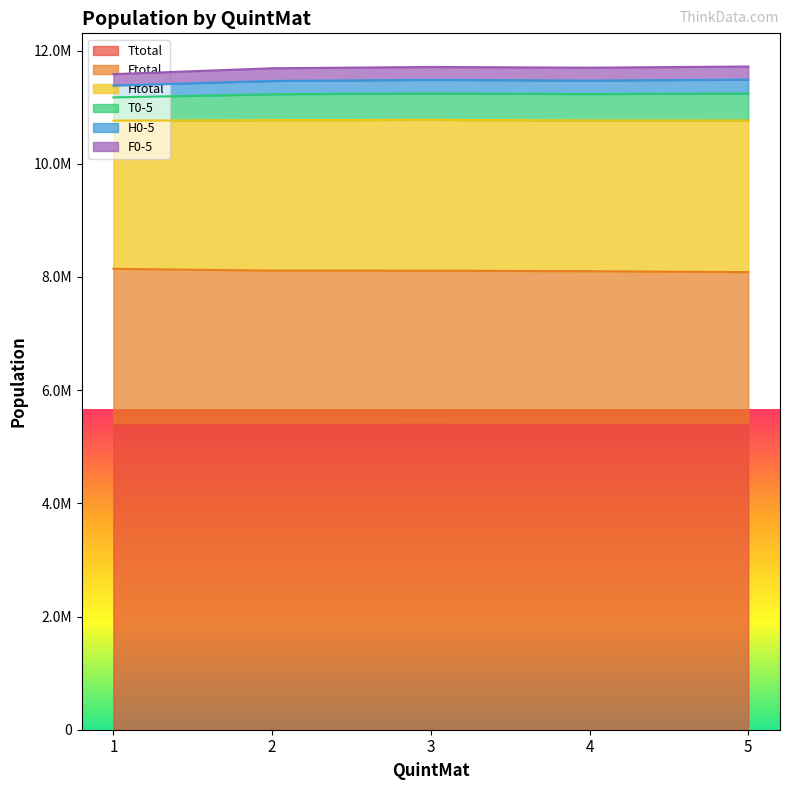

At how many categories does at least one series exceed 6402435?

5